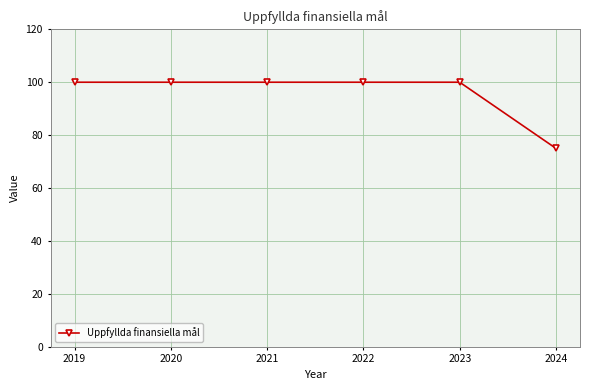

The chart shows a value of 100 at 2023. True or false?

True